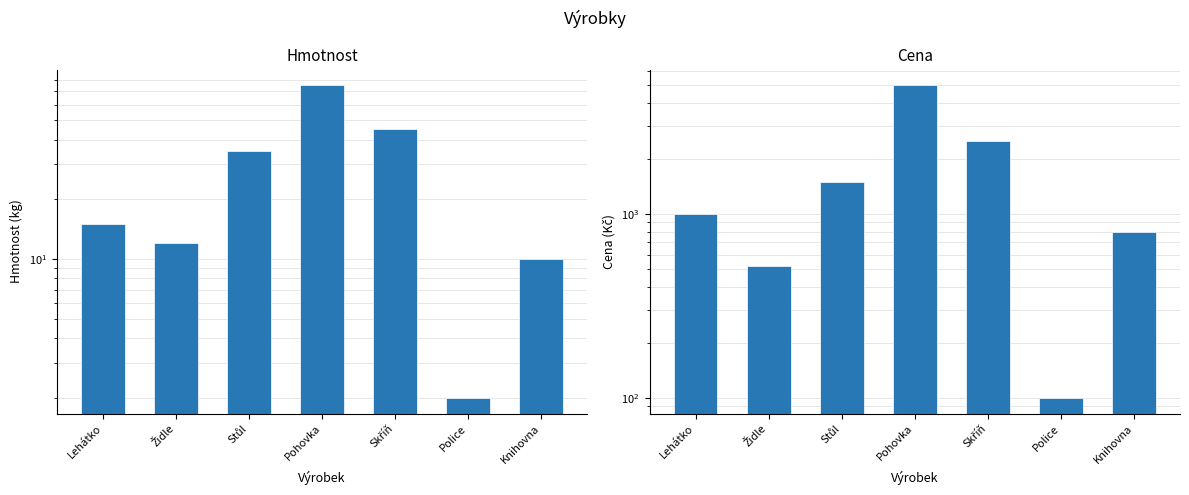

Between Pohovka and Police, which series saw the biggest shift?

Cena